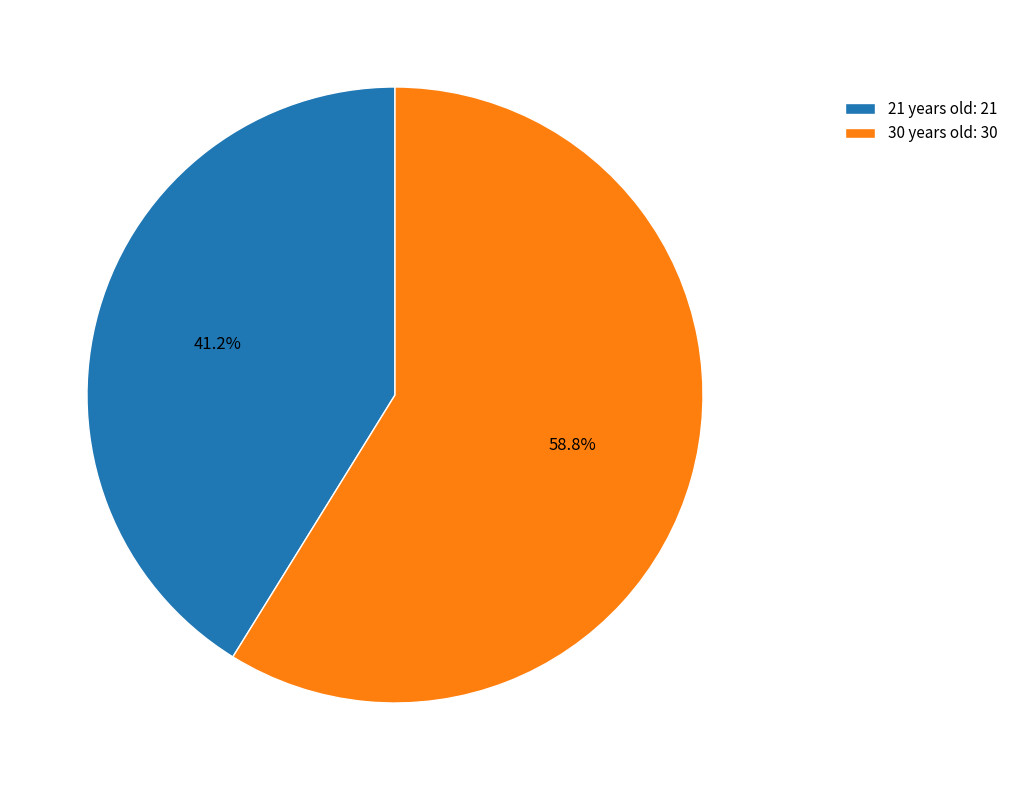

What portion of the pie excludes 30?

41.2%